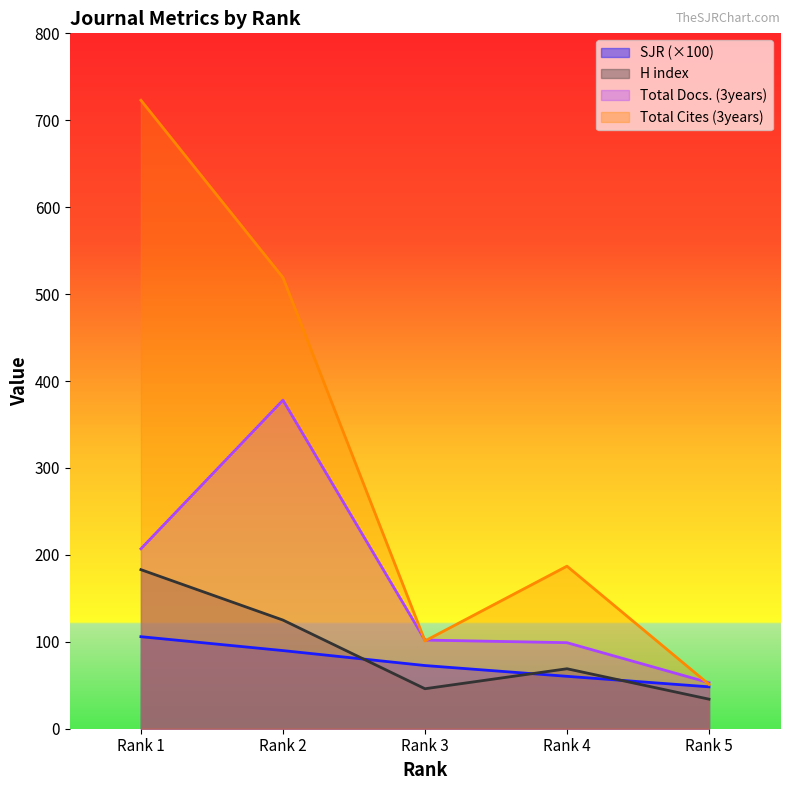

The value of Total Cites (3years) at Rank 1 is 723.0. True or false?

True